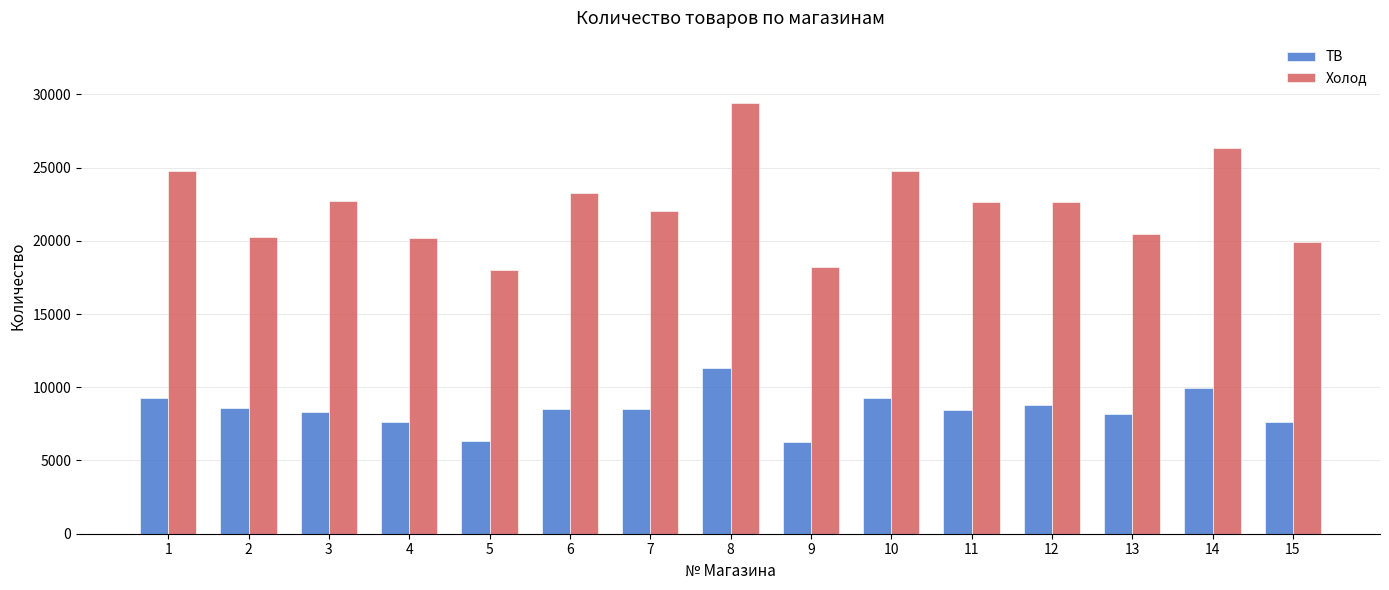

What is the smallest value displayed?

6273